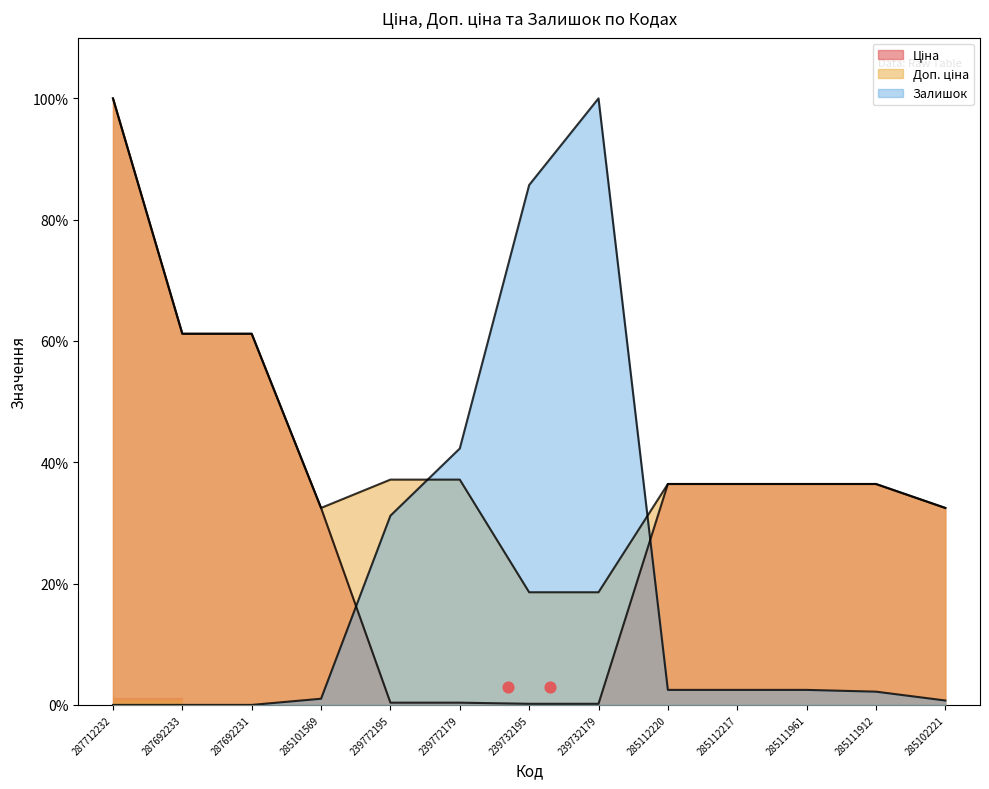

At which category is the sum across all series the highest?

287712232